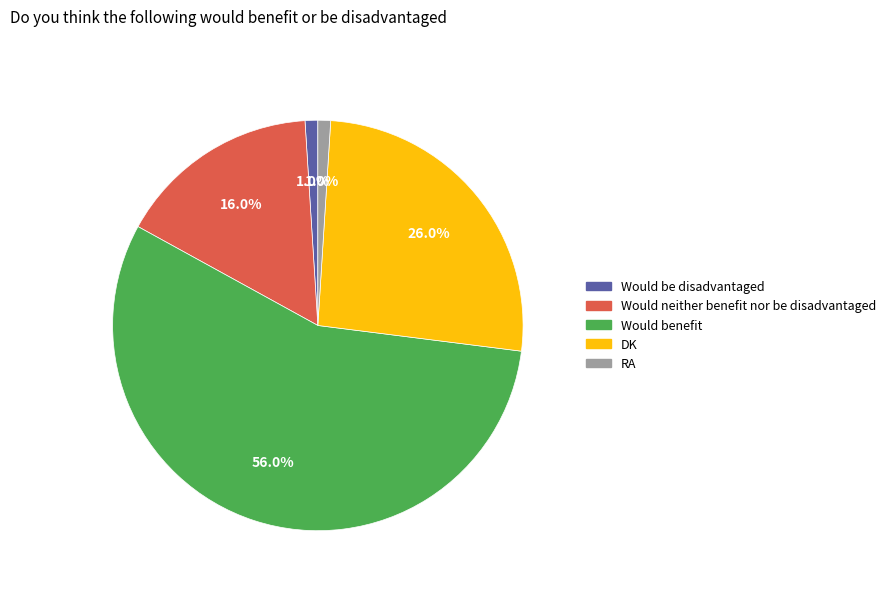

What is the ratio of the value at Would neither benefit nor be disadvantaged to the value at Would be disadvantaged?

16.0